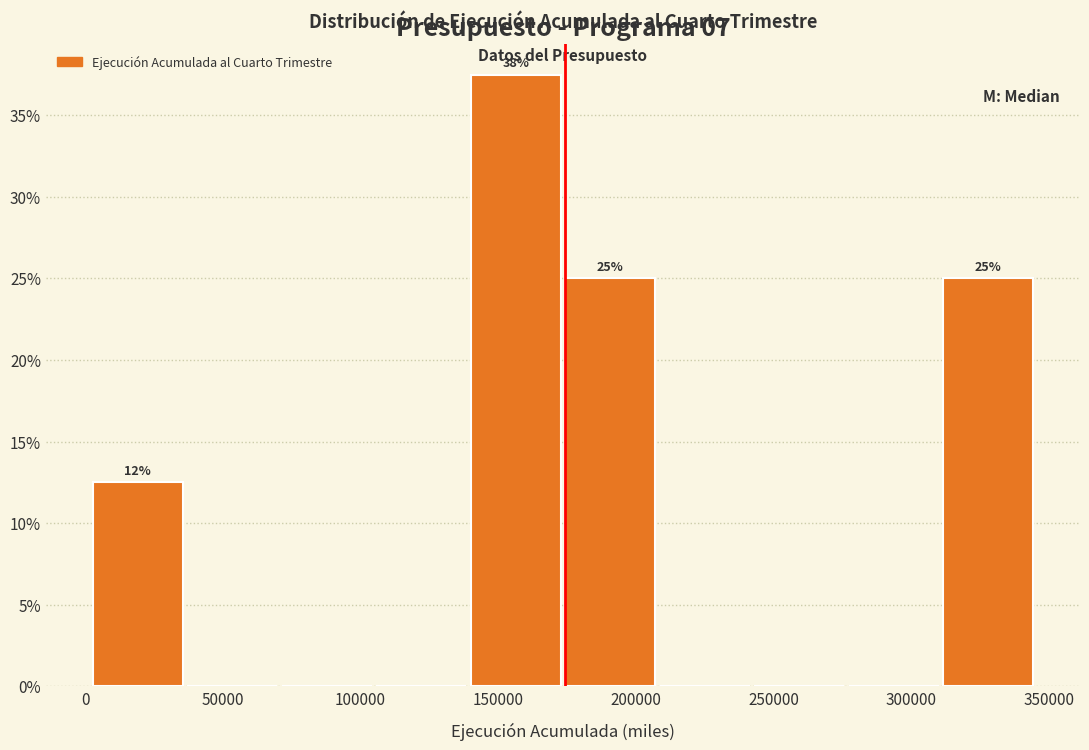

Over which range of the x-axis is the bar tallest?

140000 to 175000